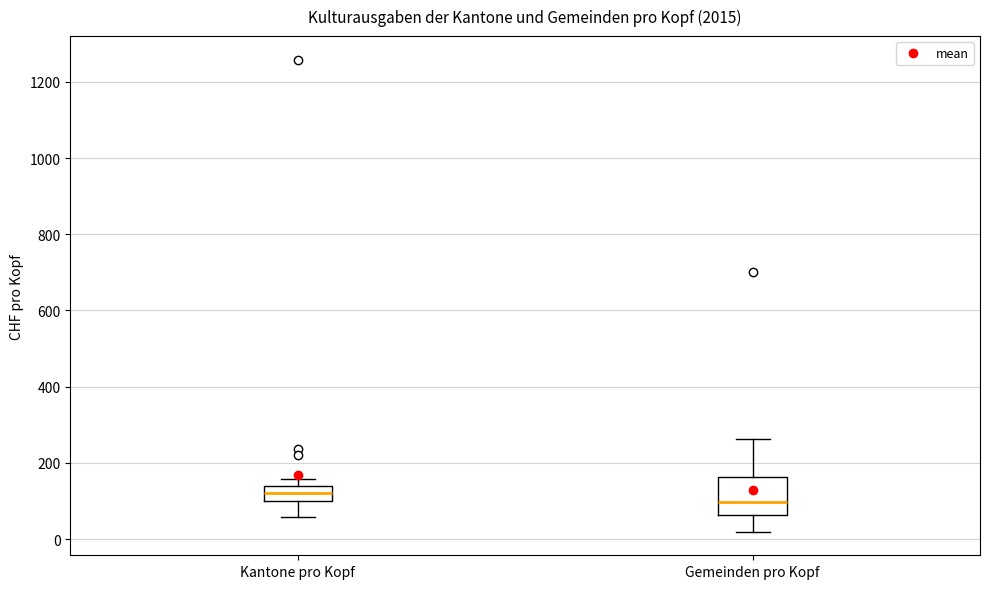

Which box is the tallest, from its lower edge to its upper edge?

Gemeinden pro Kopf